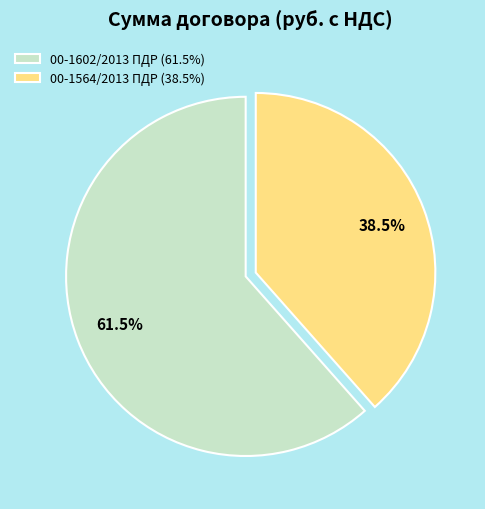

Is there a majority slice in this chart?

Yes